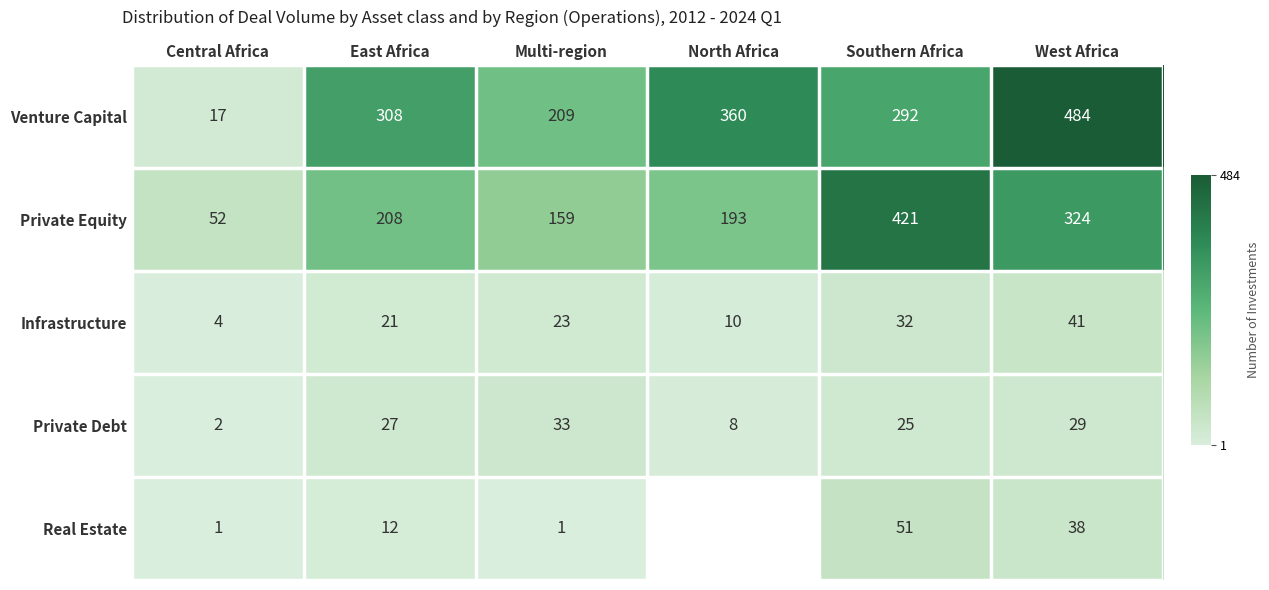

What is the highest value of the Venture Capital series?

484